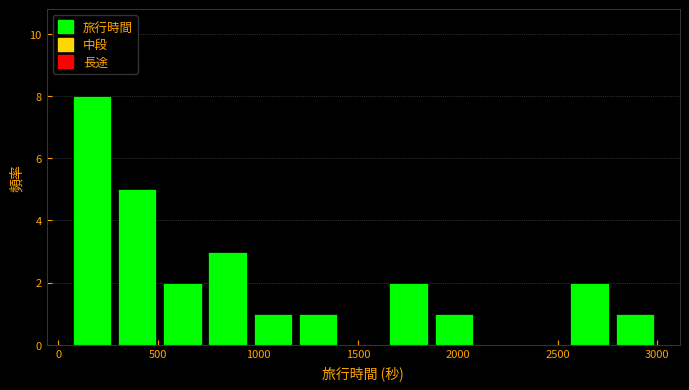

Reading left to right, transcribe this chart: for each bar, give the range it covers on the x-axis and its height. Neither the bar edges nor the heights are printed on the chart, so give them approximately, as read against the axes.

50 to 300: 8
300 to 500: 5
500 to 750: 2
750 to 950: 3
950 to 1200: 1
1200 to 1400: 1
1400 to 1650: 0
1650 to 1850: 2
1850 to 2100: 1
2100 to 2300: 0
2300 to 2550: 0
2550 to 2750: 2
2750 to 3000: 1